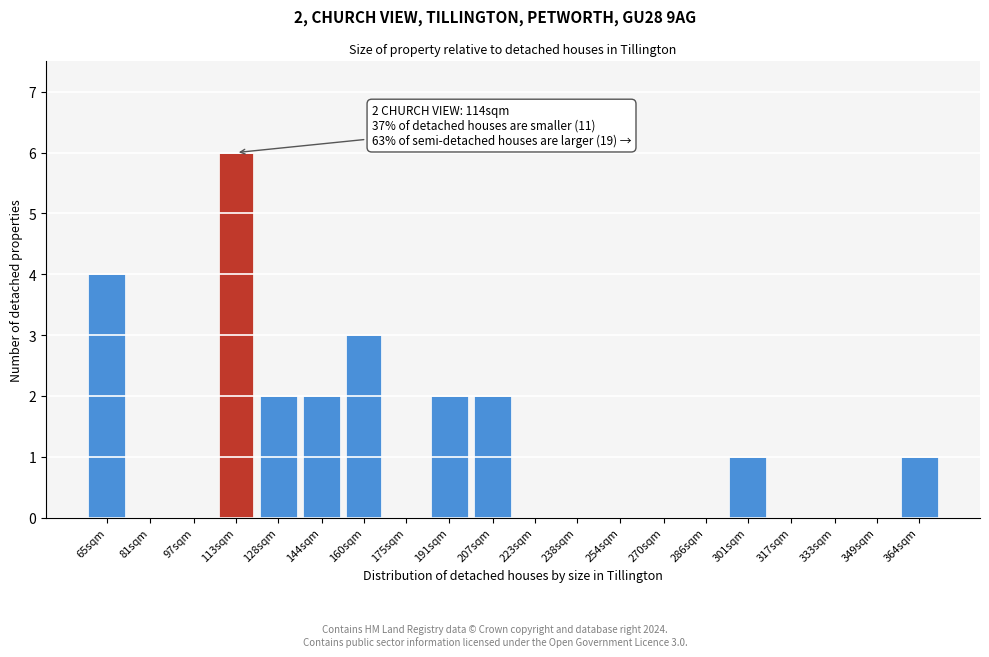

Reading left to right, transcribe all the data shown in this chart.

65sqm=4	81sqm=0	97sqm=0	113sqm=6	128sqm=2	144sqm=2	160sqm=3	175sqm=0	191sqm=2	207sqm=2	223sqm=0	238sqm=0	254sqm=0	270sqm=0	286sqm=0	301sqm=1	317sqm=0	333sqm=0	349sqm=0	364sqm=1